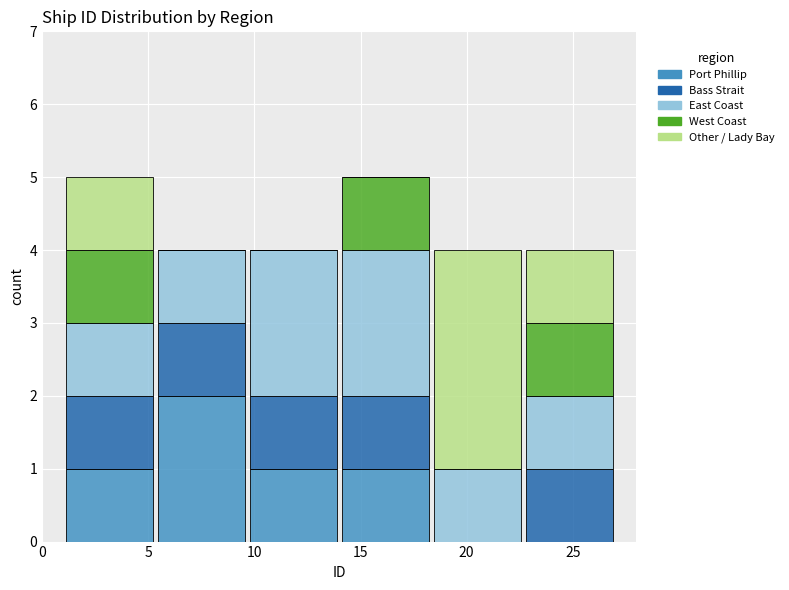

What is the total height of the stacked bar covering 9.5 to 14.0 on the x-axis? Neither the bar edges nor the heights are printed on the chart, so give them approximately, as read against the axes.

4